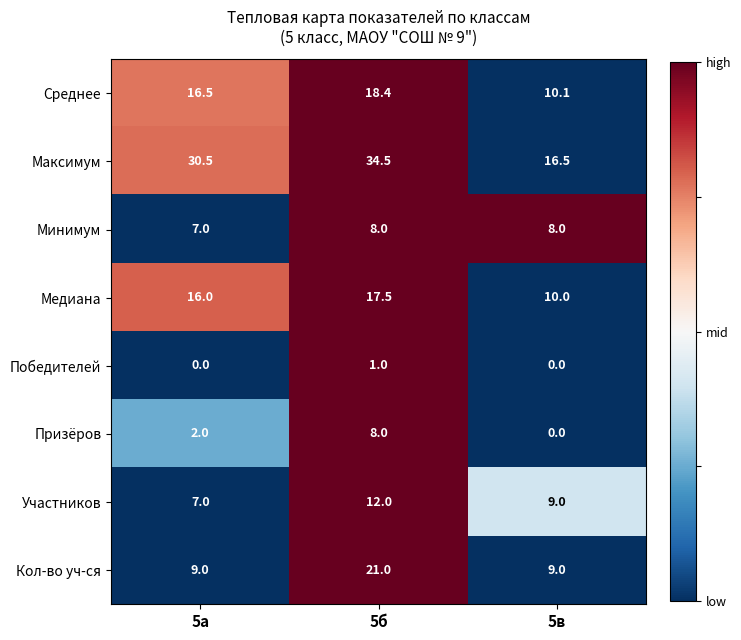

Is it true that Среднее equals 16.5 at 5а?

True